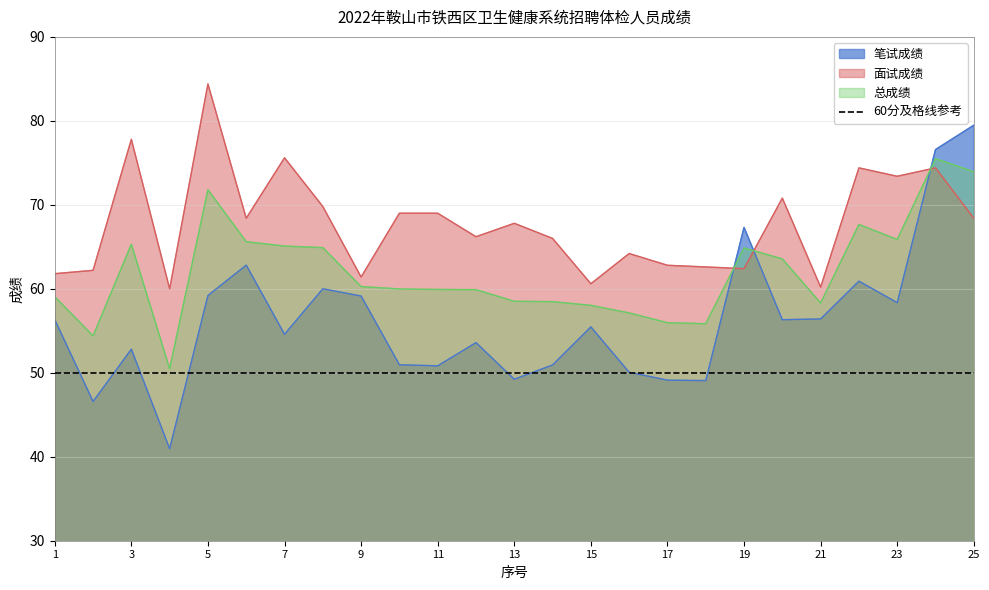

What is the difference between the 笔试成绩 values at 11 and 8?

9.2